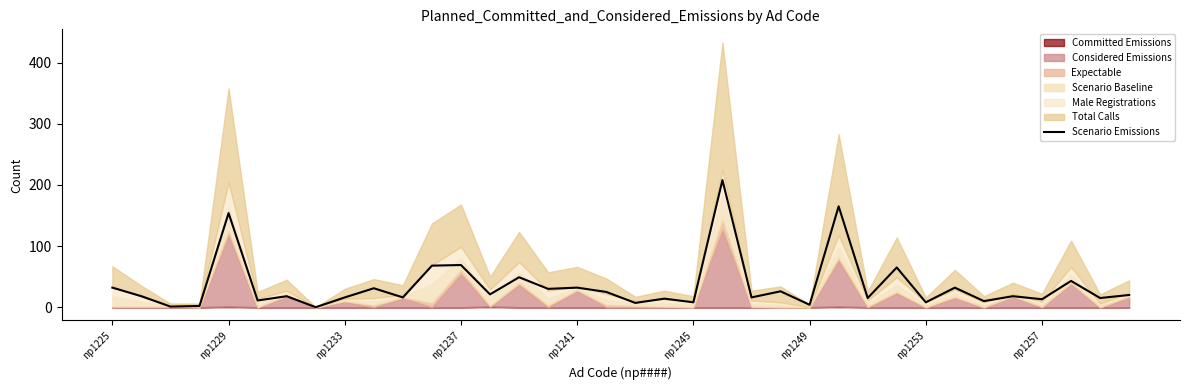

True or false: the data shows 43 at 33.

True